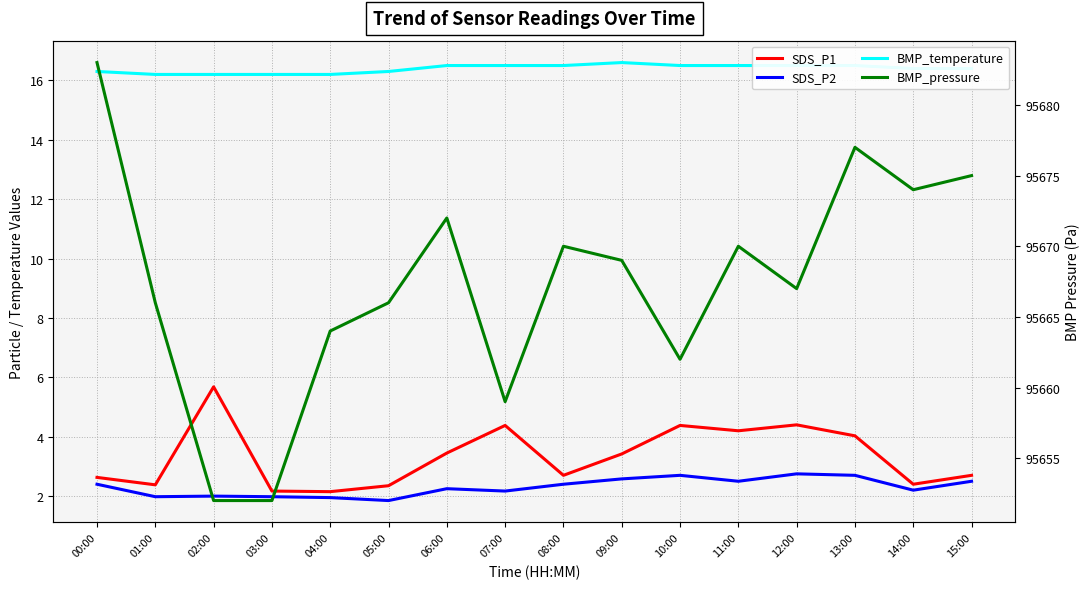

What is the difference between the BMP_pressure values at 07:00 and 13:00?

18.0